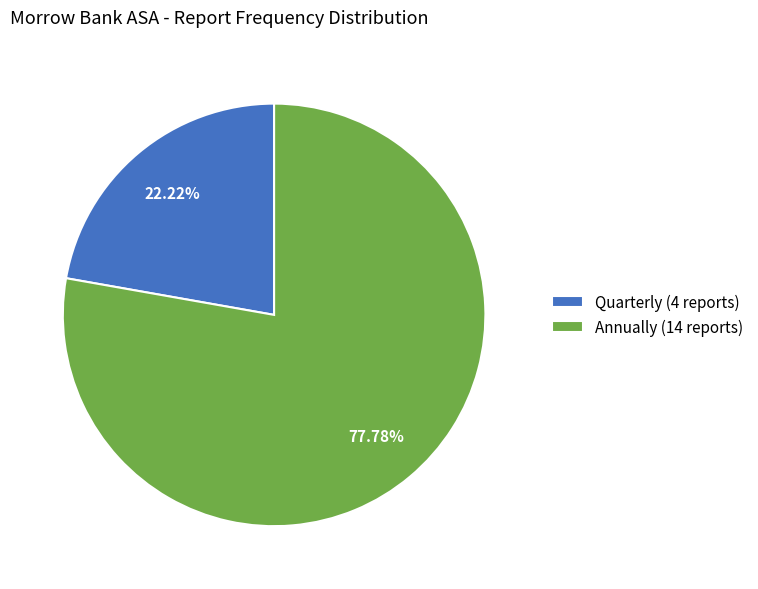

What is the smallest slice in the pie chart?

Quarterly